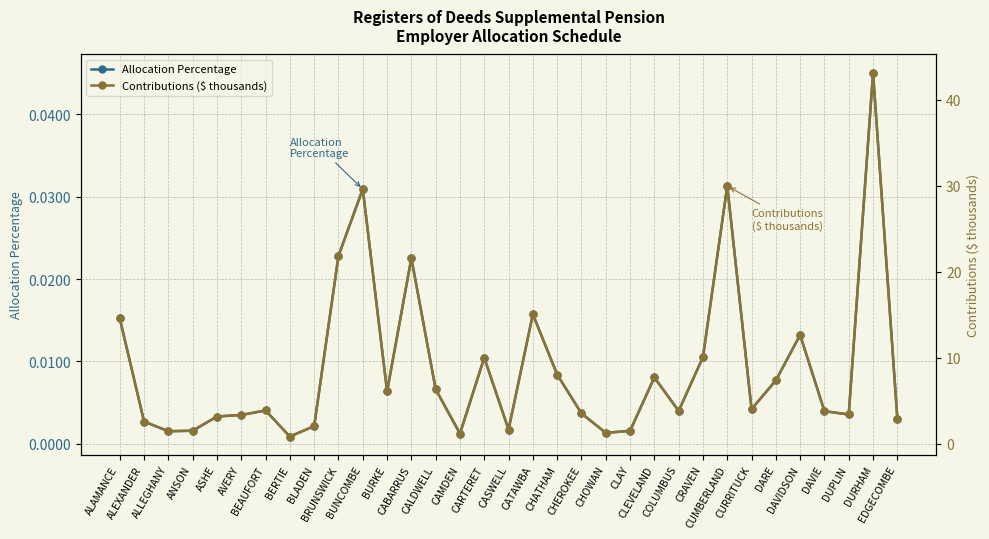

Rank the series by their maximum value, from lowest to highest.

Allocation Percentage, Contributions ($ thousands)